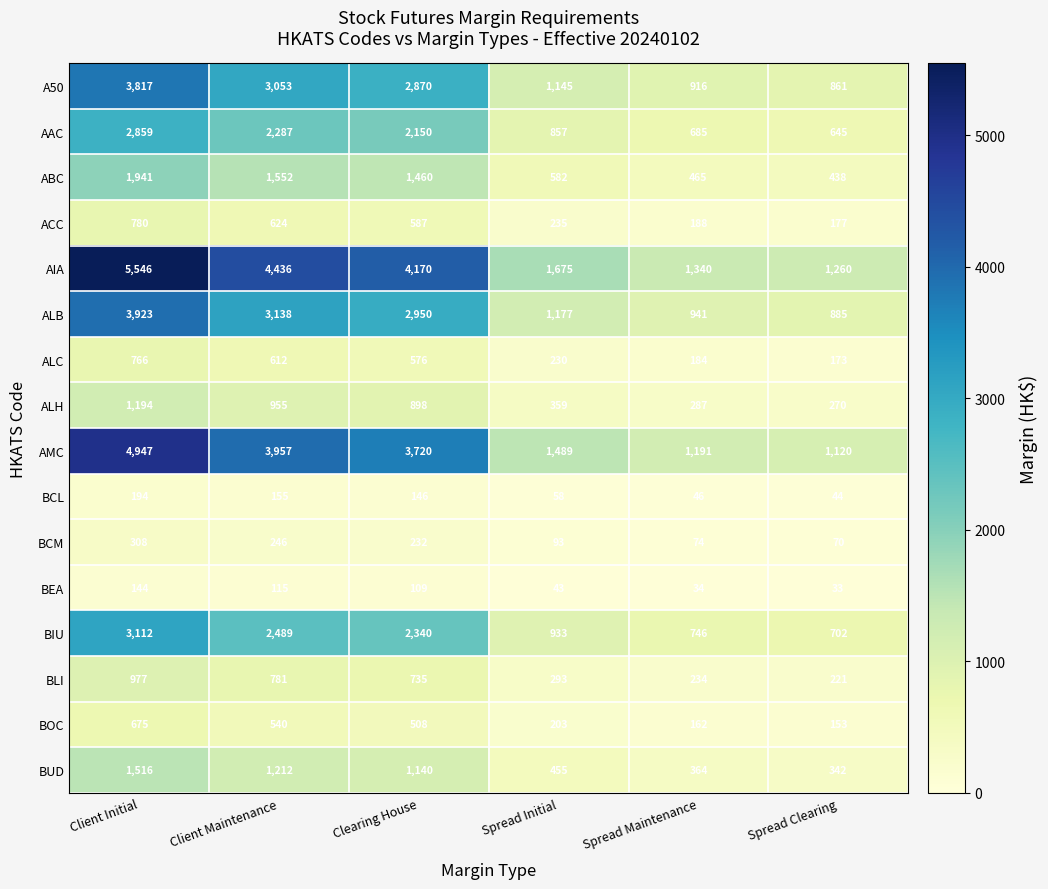

Which series has the widest spread of values?

AIA